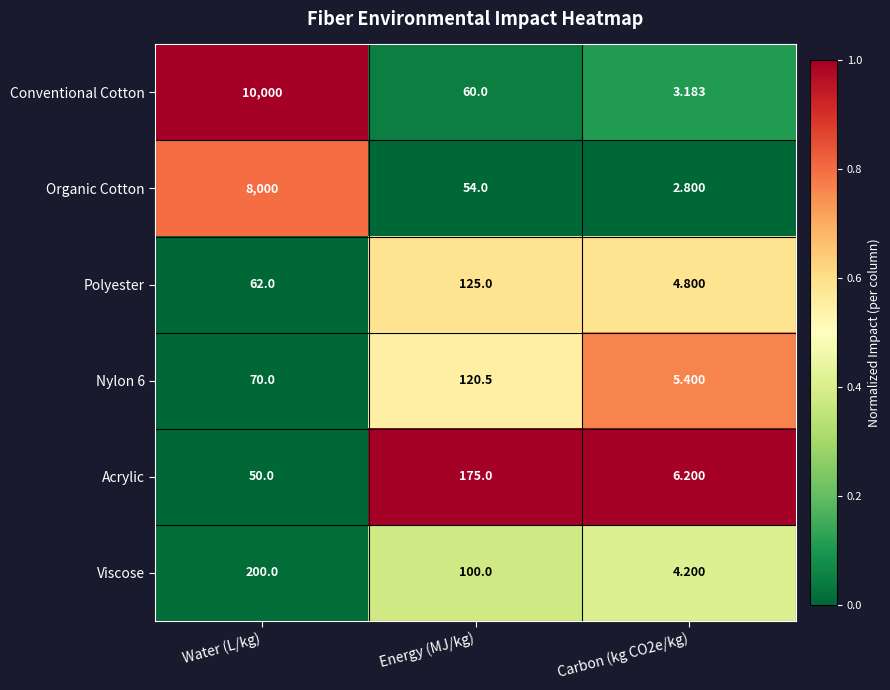

List the series in order of their peak value, lowest first.

Nylon 6, Polyester, Acrylic, Viscose, Organic Cotton, Conventional Cotton